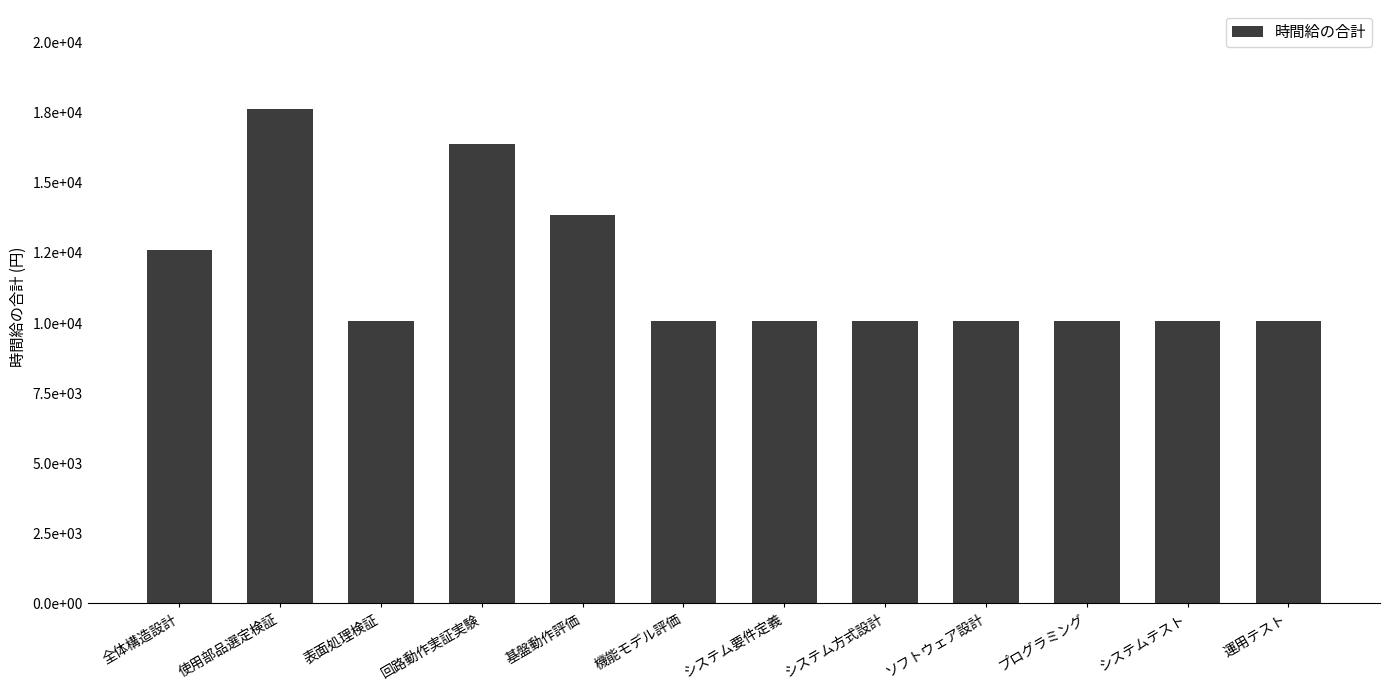

What position from the right is システム要件定義?

6